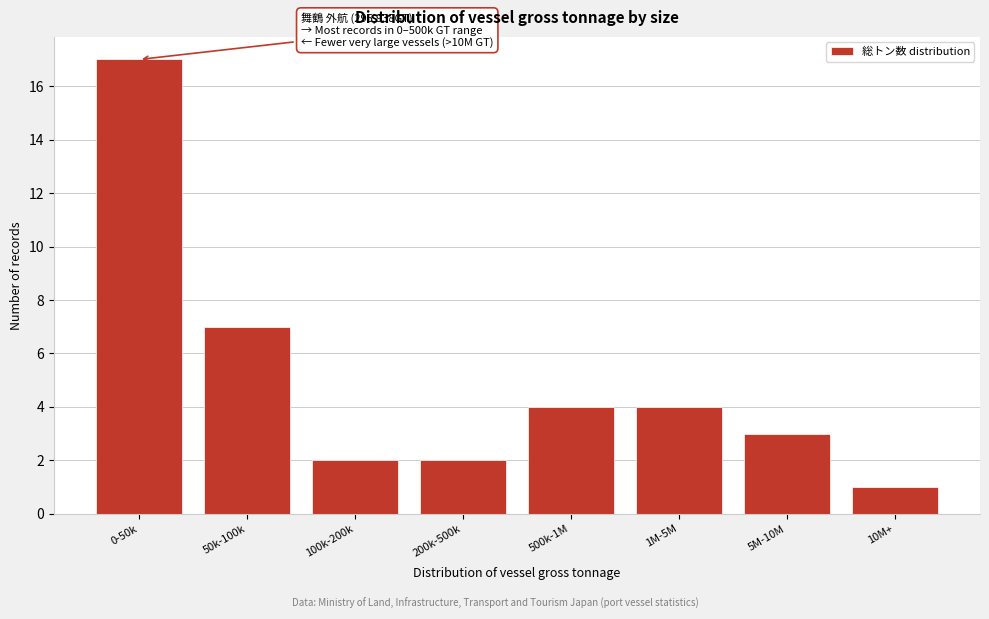

Reading right to left, list all the values displayed in this chart.

10M+=1	5M-10M=3	1M-5M=4	500k-1M=4	200k-500k=2	100k-200k=2	50k-100k=7	0-50k=17